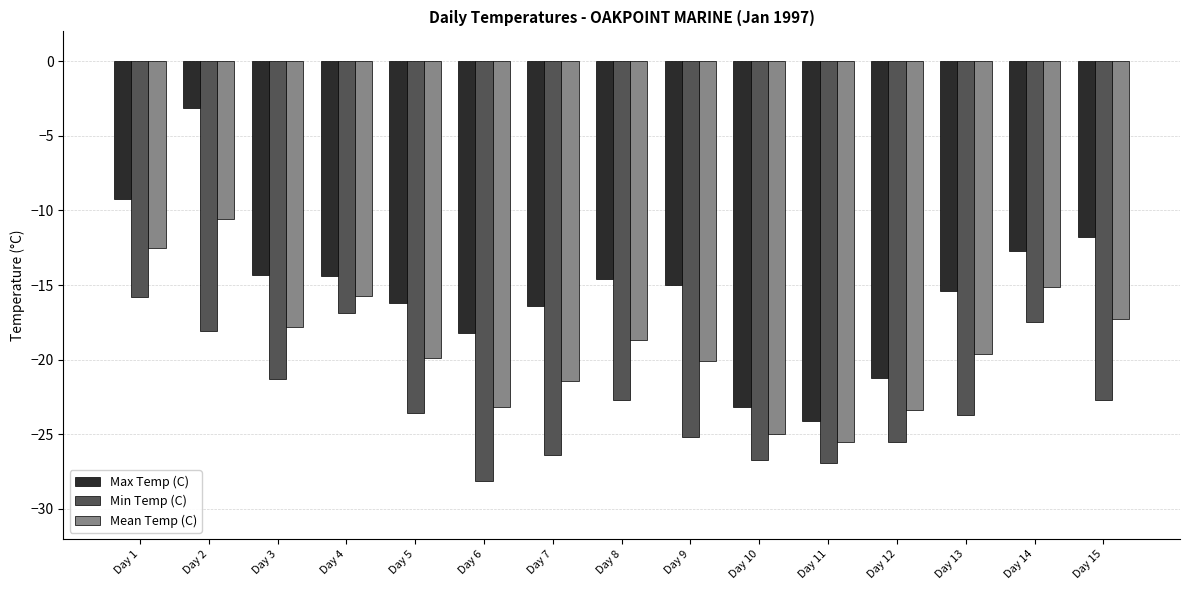

Which series has the widest spread of values?

Max Temp (C)